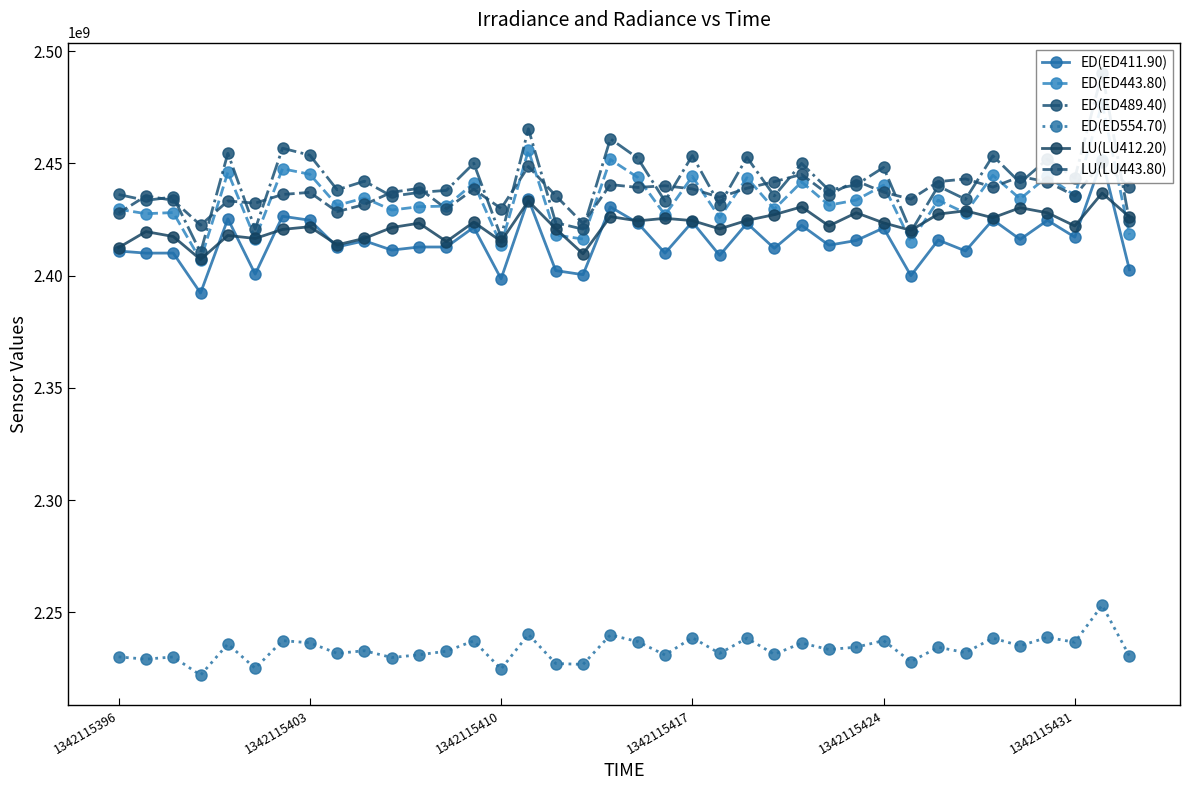

In ED(ED443.80), how many points are higher than both neighbors (excluding endpoints)?

15